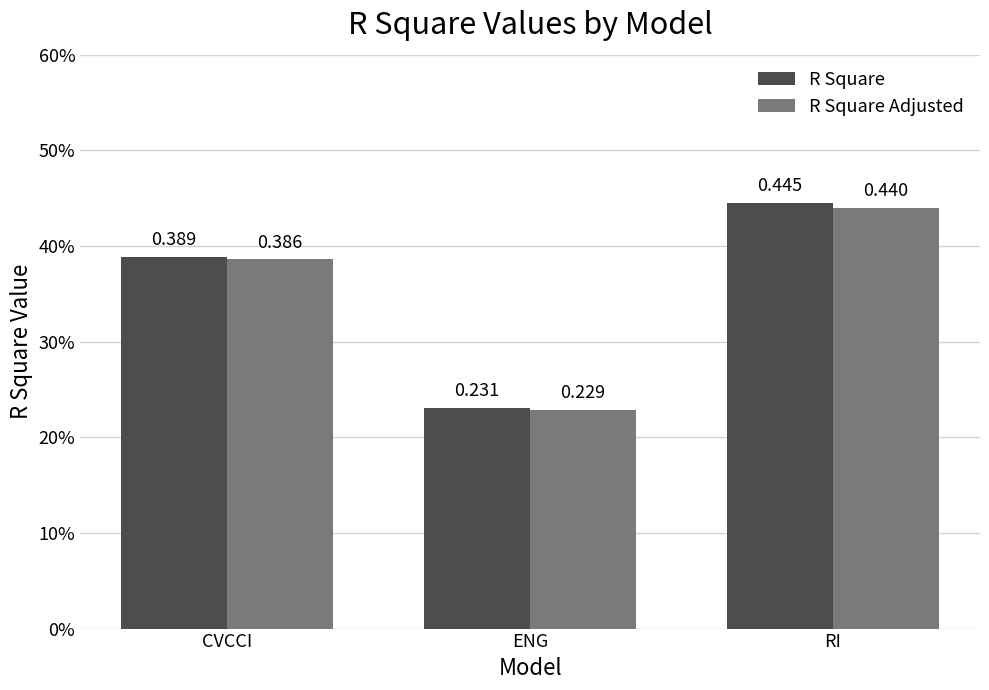

What are all the series names shown in the legend?

R Square, R Square Adjusted